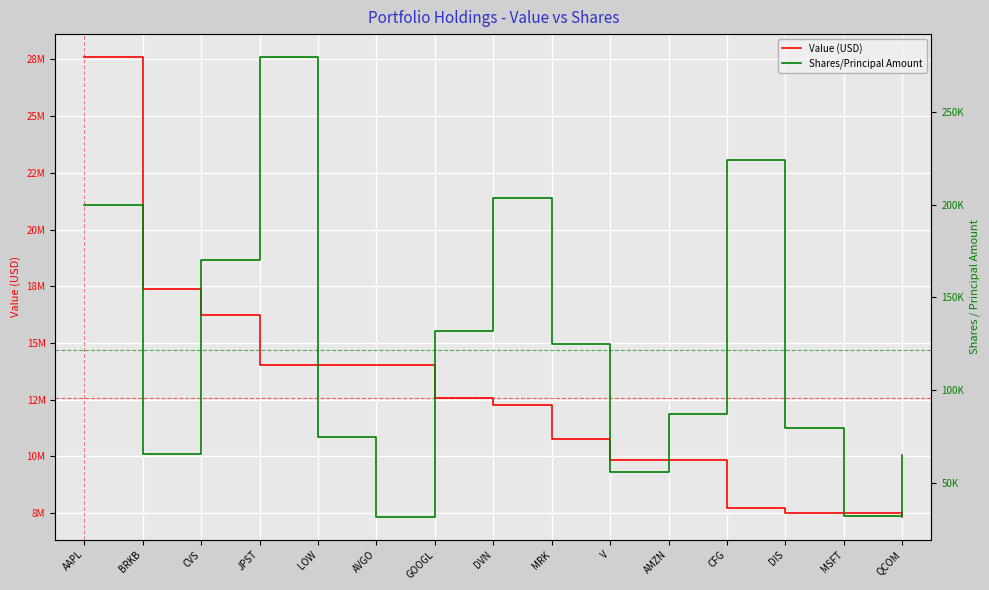

Which series changed the most between MRK and V?

Value (USD)